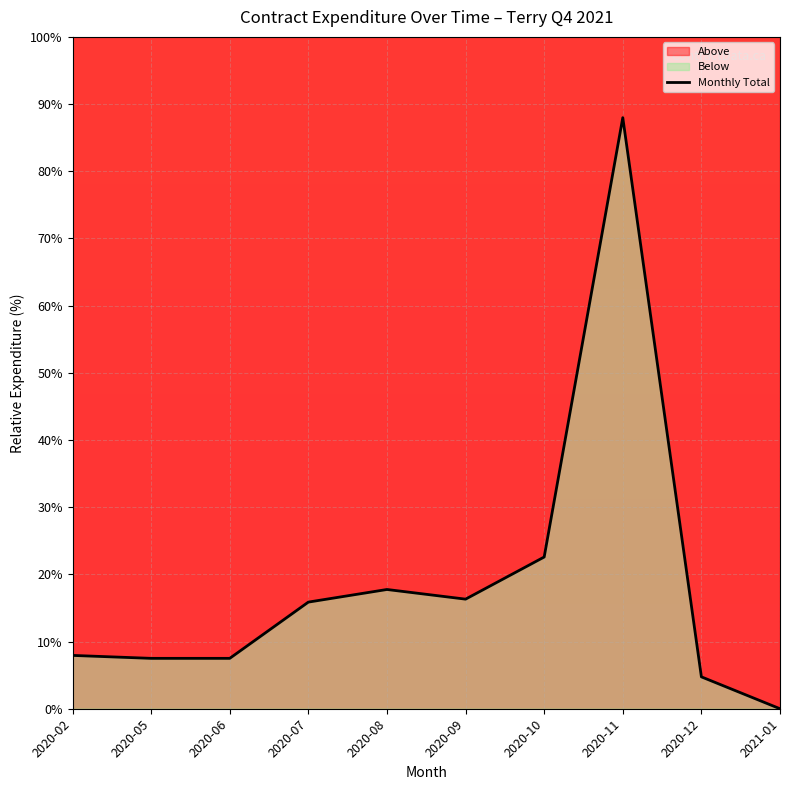

What is the sum of all values?

188.2